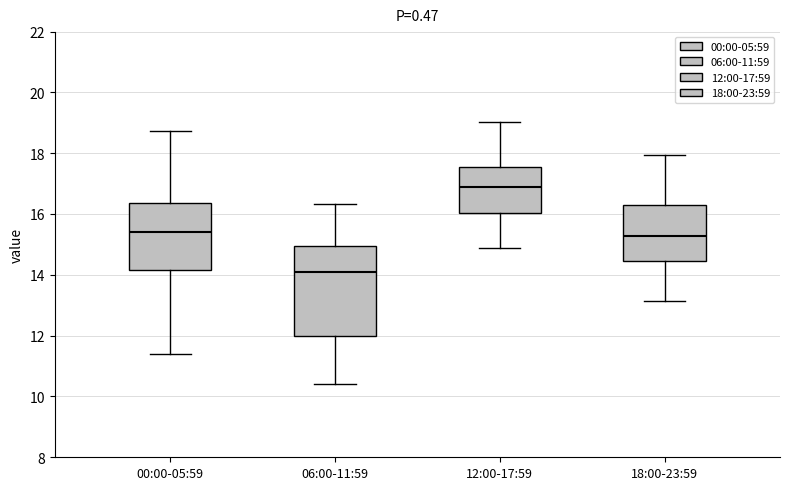

Where does the upper whisker of the box for 06:00-11:59 end on the y-axis? The values are not printed on the chart, so give them approximately, as read against the axis.

16.4